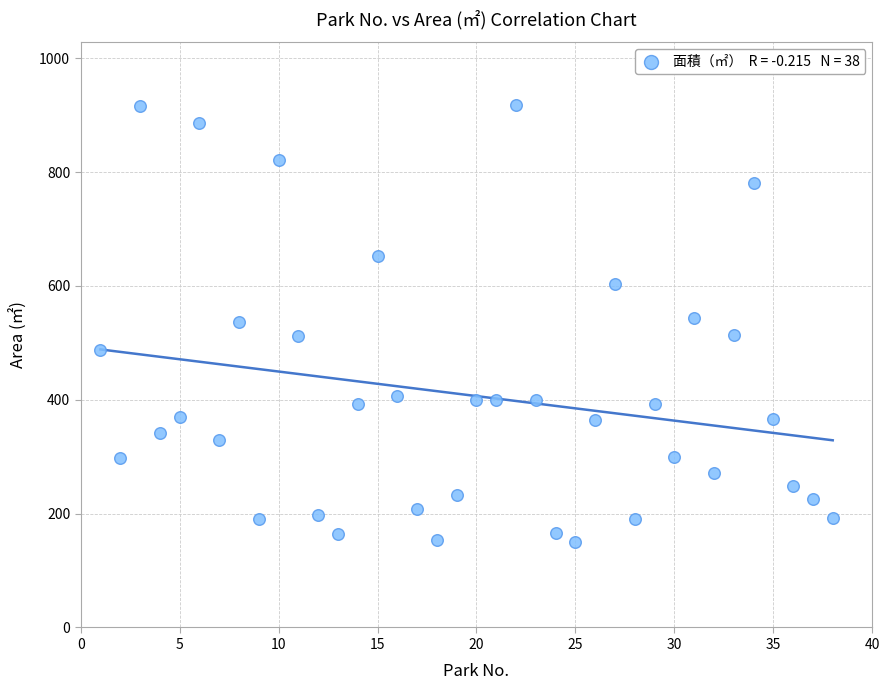

What is the range of X values (max minus min)?

37